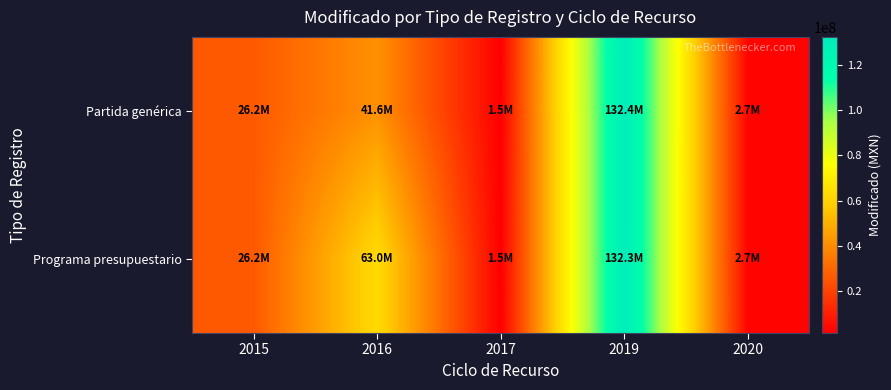

Which has a higher value, 2019 or 2015?

2019